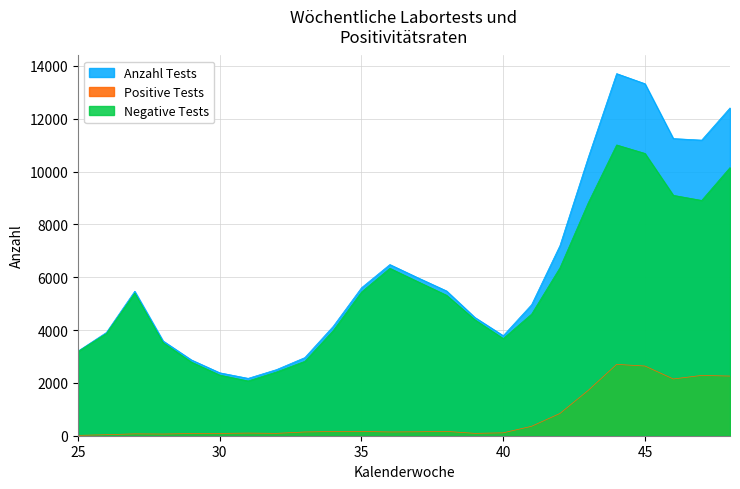

What is the maximum value shown in the chart?

13709.0